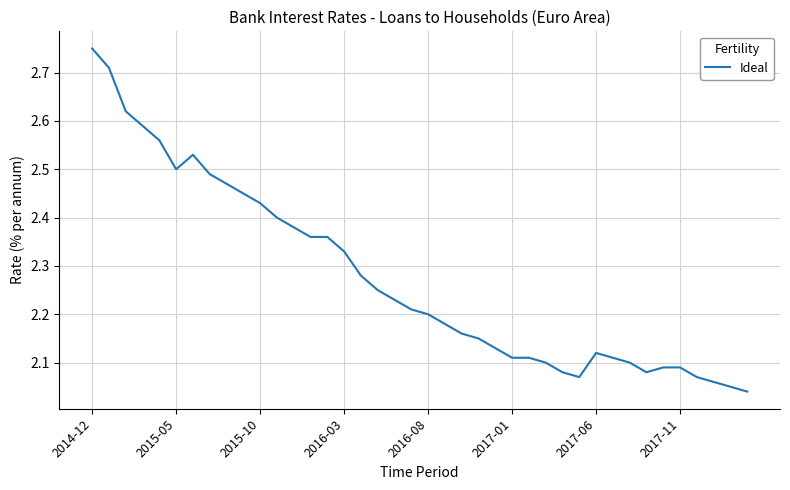

What is the difference between the maximum and minimum values?

0.7